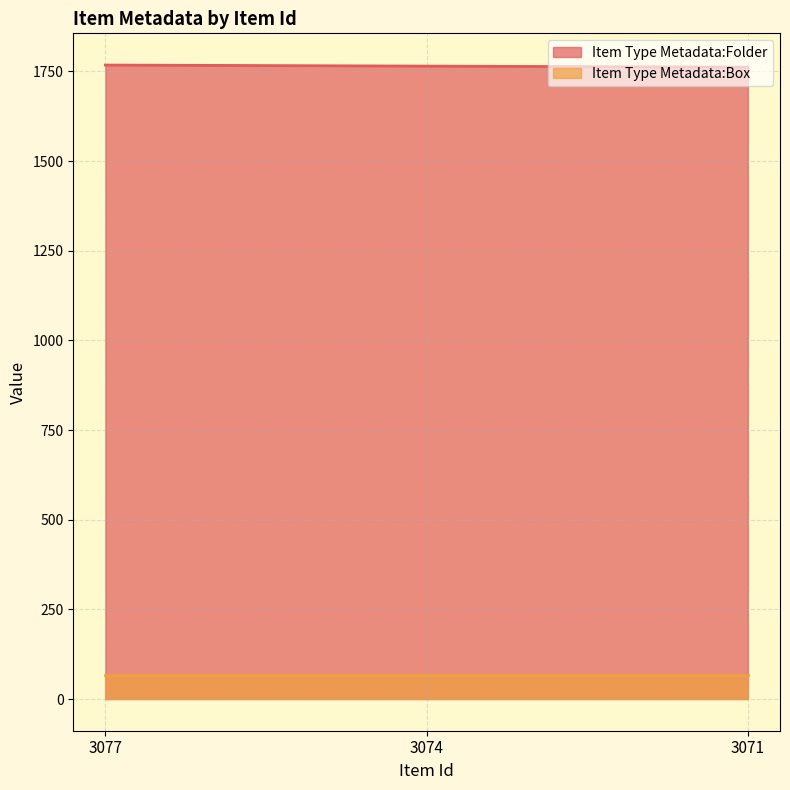

Count the values in the range 1762 to 1768.

3